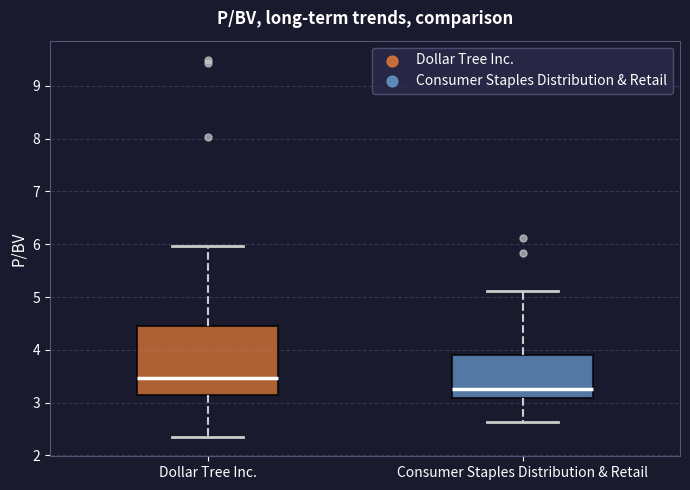

Which box is the tallest, from its lower edge to its upper edge?

Dollar Tree Inc.